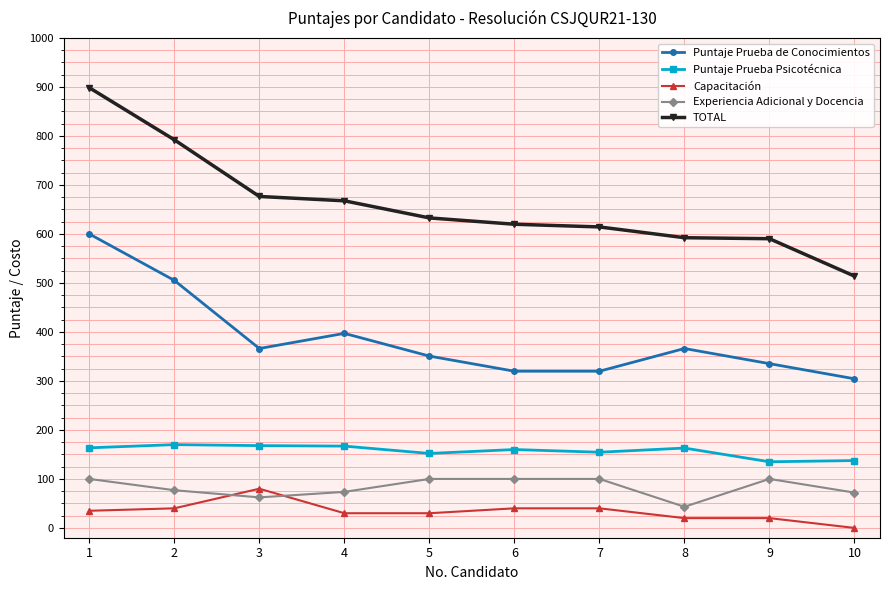

Count the number of data series in this chart.

5